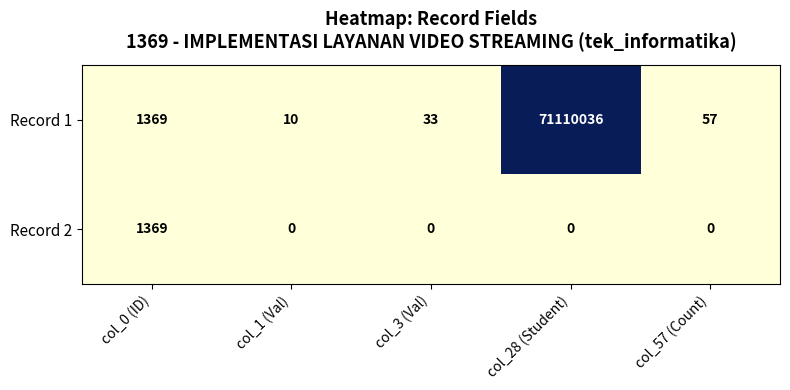

Is it true that Record 1 equals 71110036 at col_28 (Student)?

True